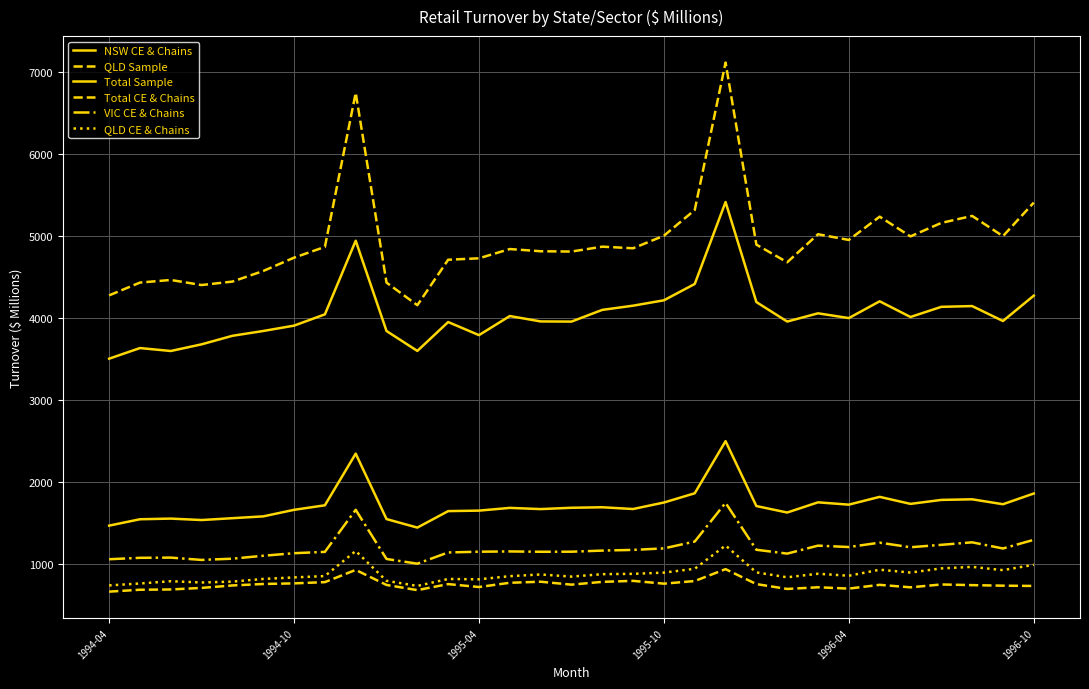

How many lines are shown in the chart?

6